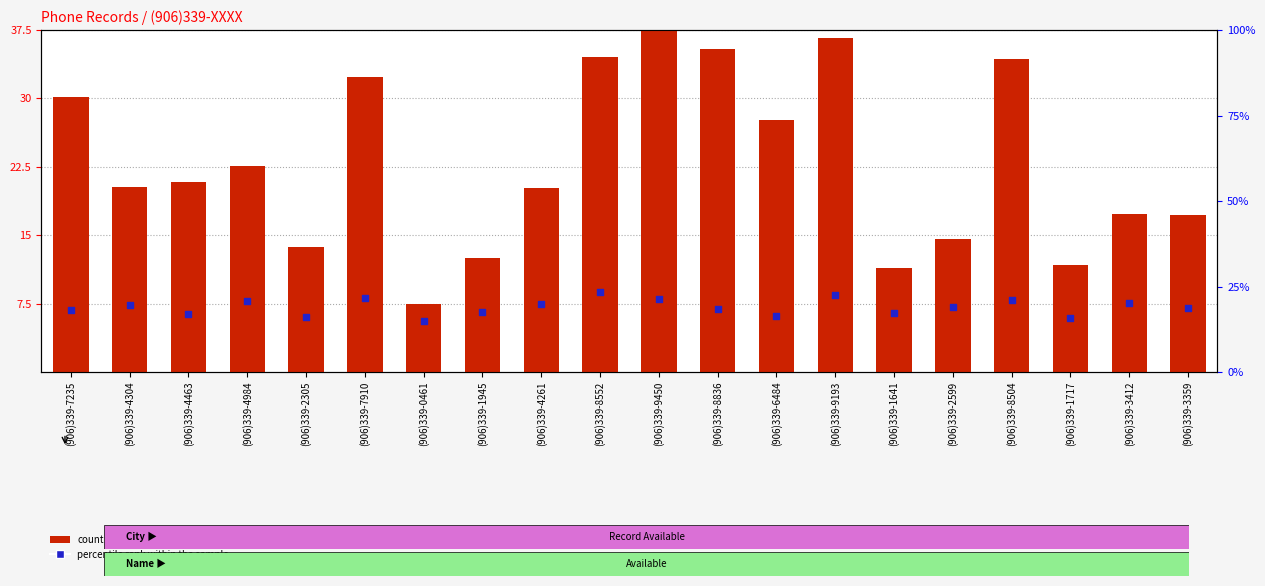

At which category is the sum across all series the highest?

(906)339-9193